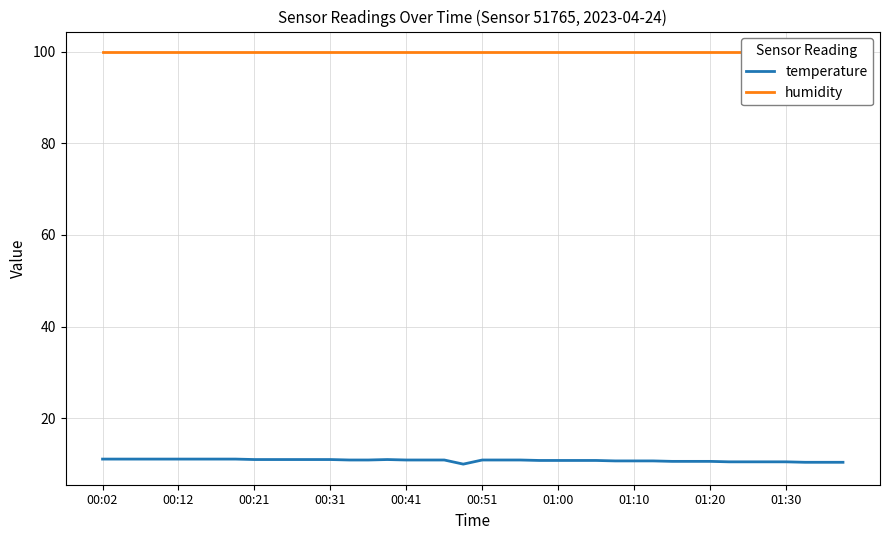

What is the minimum value shown in the chart?

10.0